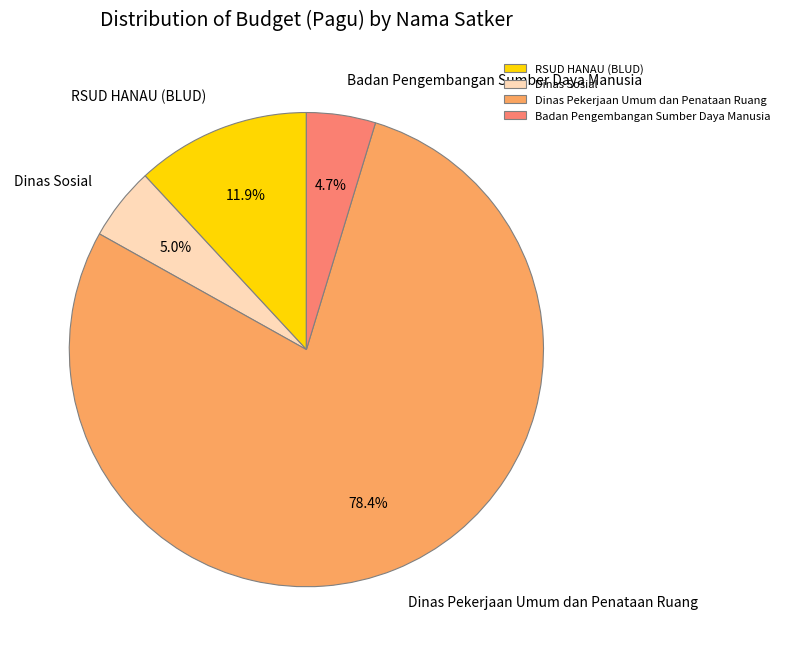

Approximately how many times larger is the value at Badan Pengembangan Sumber Daya Manusia compared to Dinas Sosial?

0.9